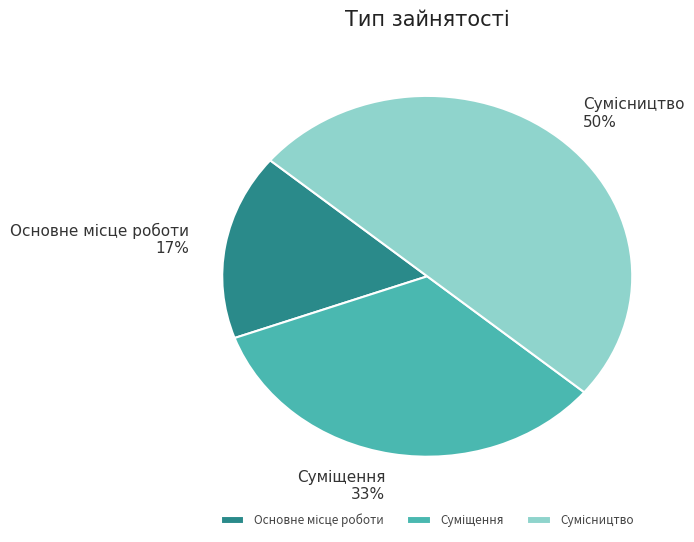

To the nearest percent, what is the average slice percentage?

33%